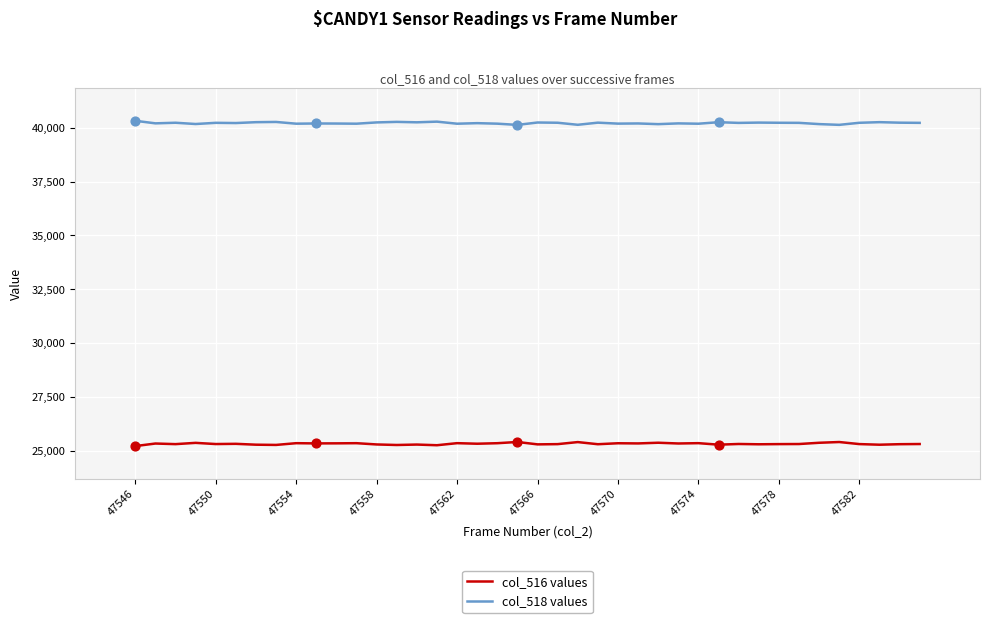

Which series has the largest total across all categories?

col_518 values